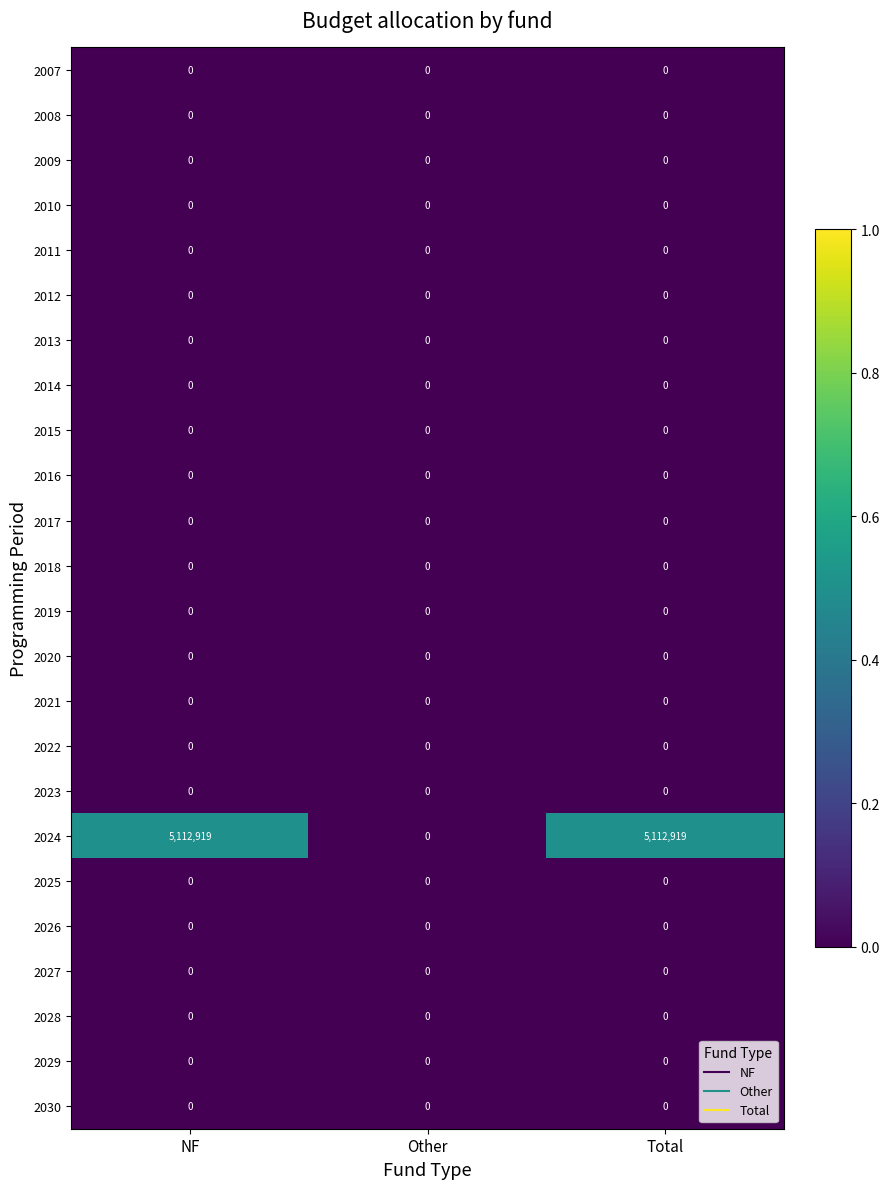

Which series has the widest spread of values?

2024